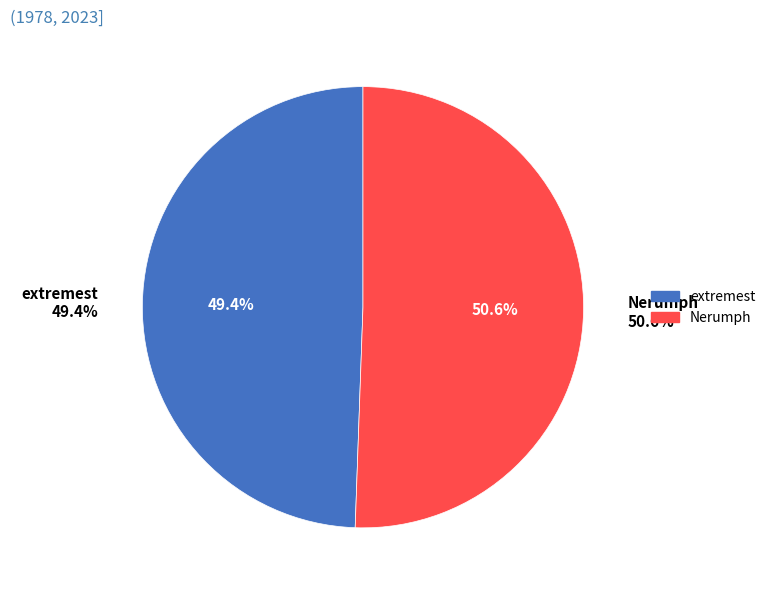

What is the smallest slice in the pie chart?

extremest